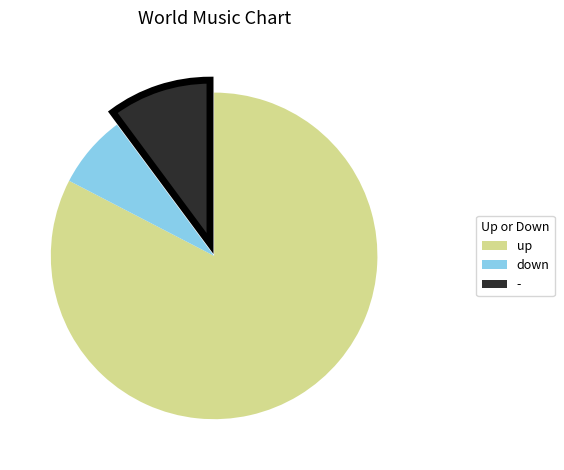

How many slices are in this pie chart?

3